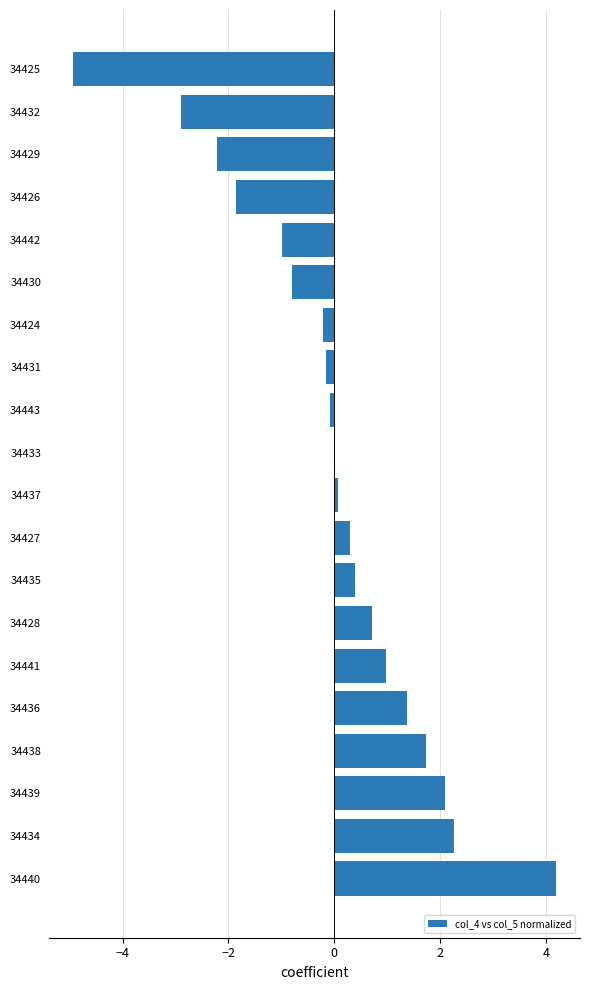

What is the sum of the values at 34430 and 34424?

-1.0